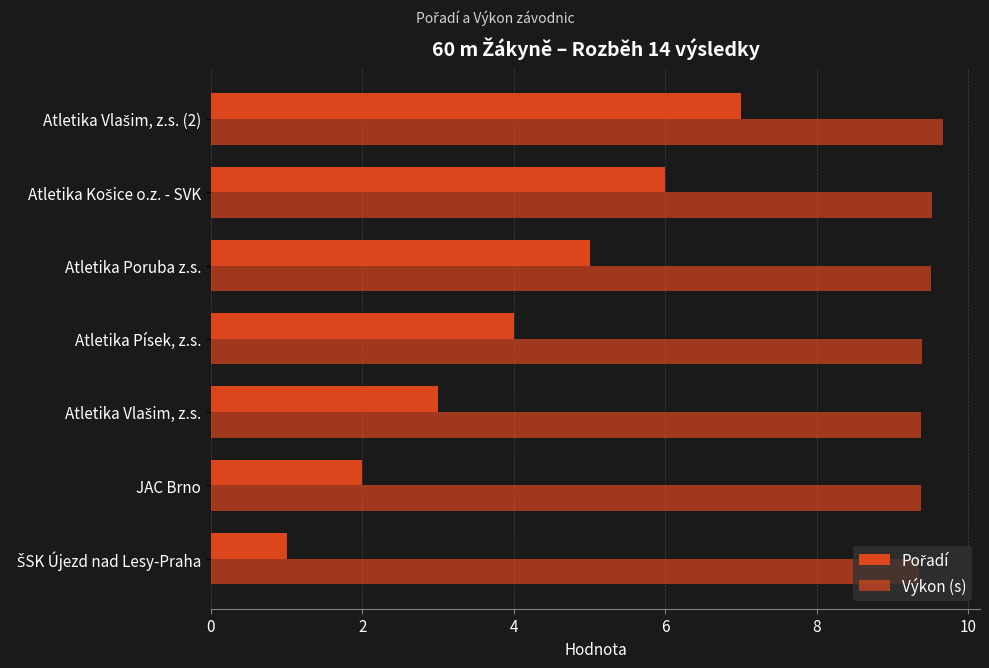

Count the number of categories in the chart.

7